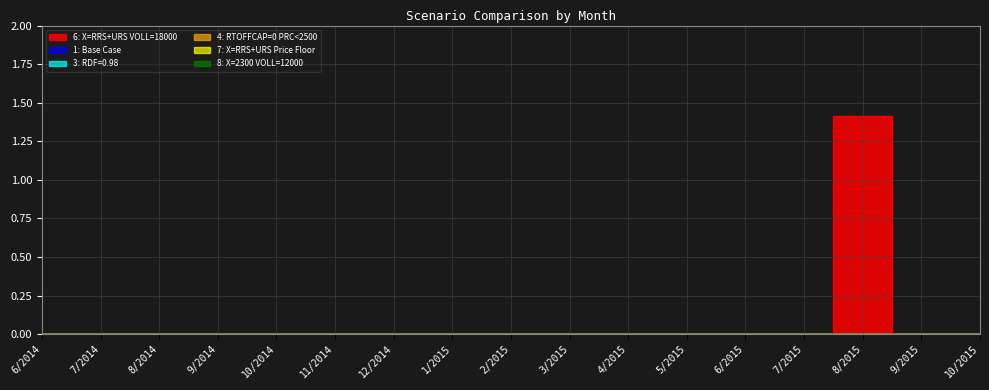

True or false: 6: X=RRS+URS VOLL=18000 and 1: Base Case cross at least once.

False